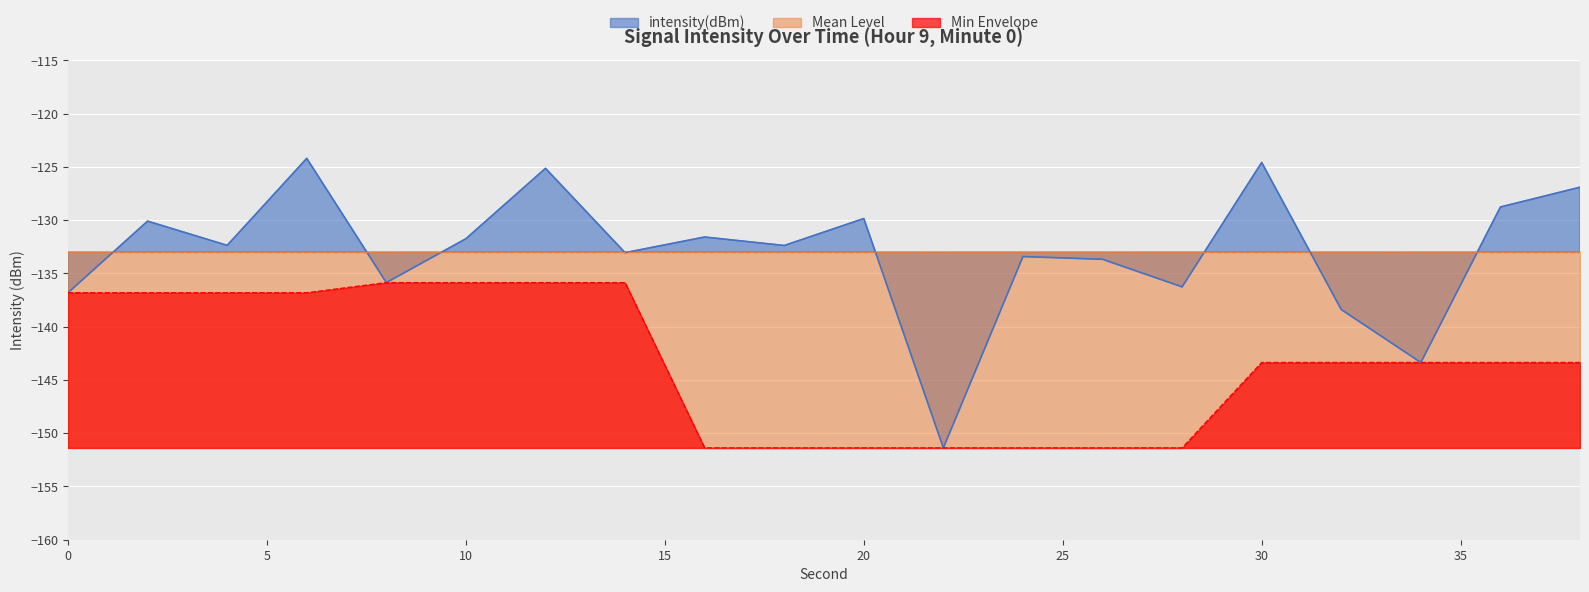

What is the value of the 5th point from the left?

-135.9